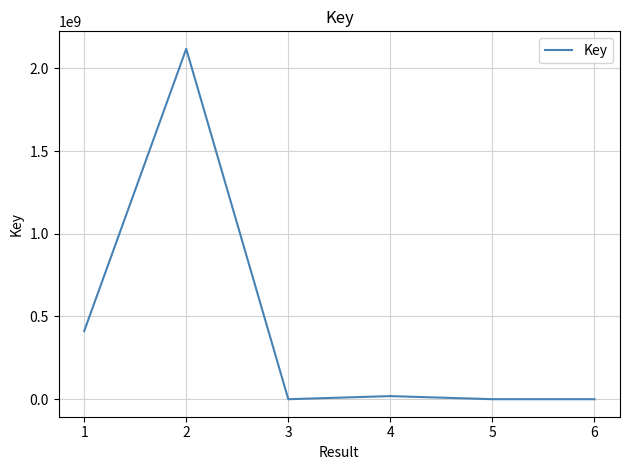

Count the number of categories in the chart.

6